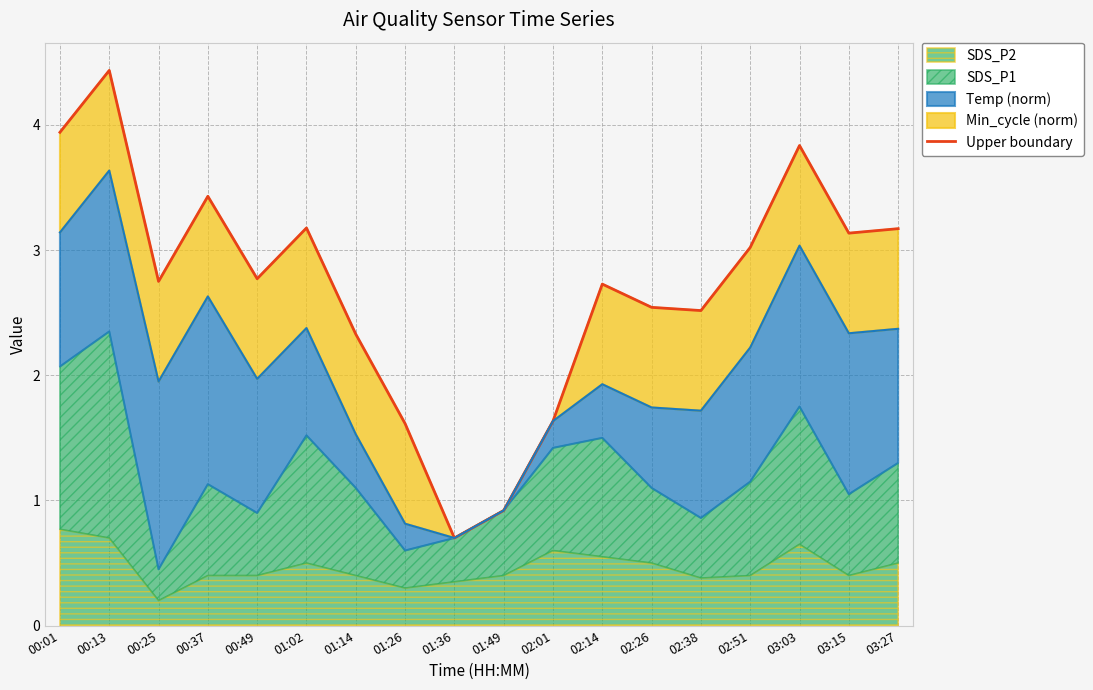

What is the difference between the values at 03:27 and 00:49?

0.4